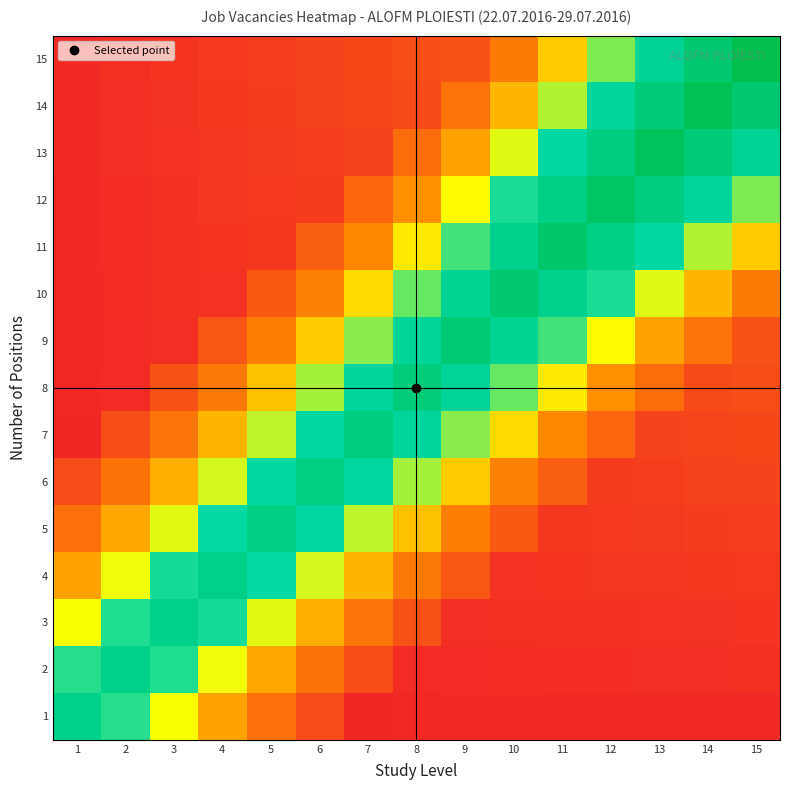

At which category is the sum across all series the highest?

11